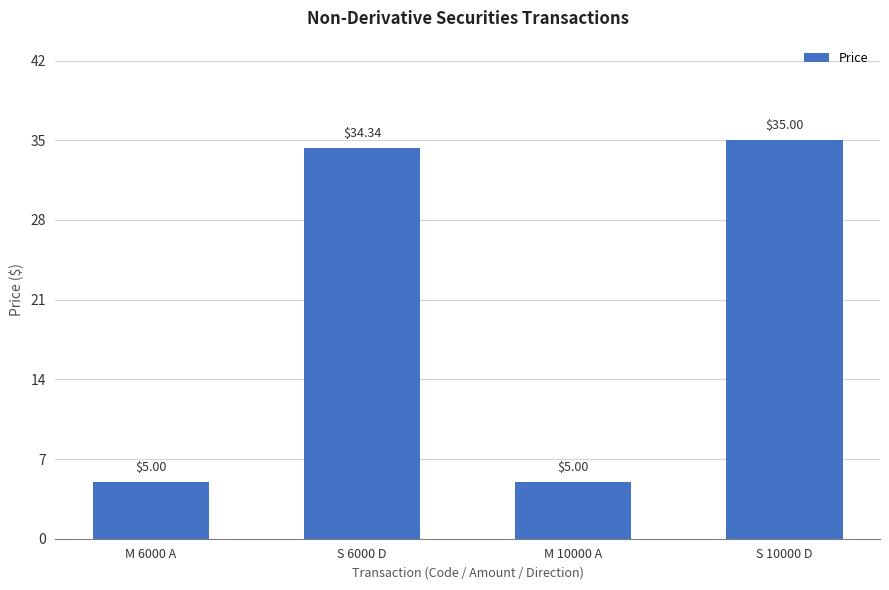

What is the smallest value displayed?

5.0